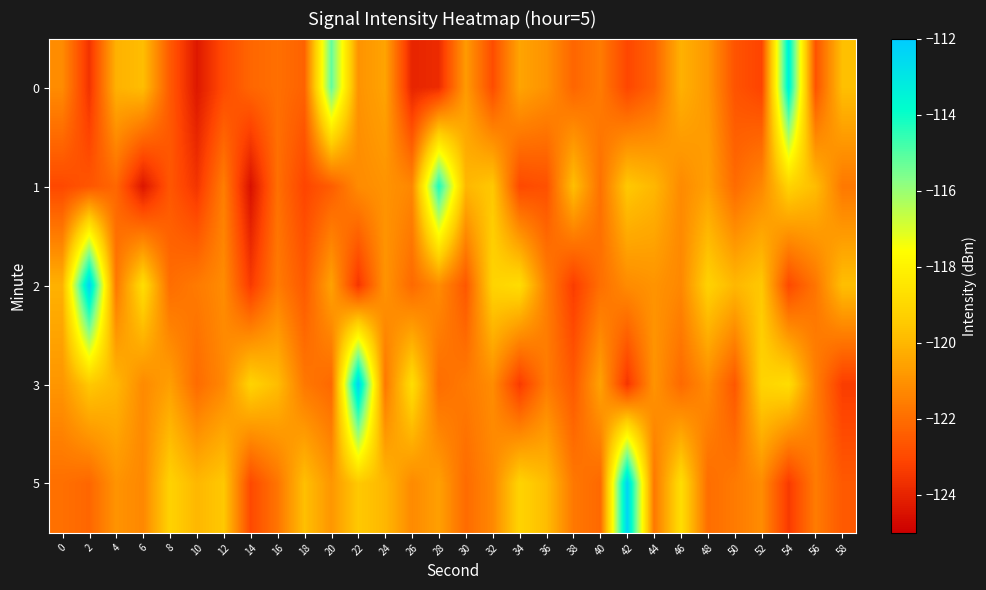

Reading right to left, extract all data points from this chart.

0: 58=-119.8	56=-122.7	54=-113.3	52=-123.1	50=-122.7	48=-120.8	46=-120.2	44=-122.3	42=-123.1	40=-121.6	38=-122.2	36=-121.0	34=-120.5	32=-122.9	30=-120.8	28=-123.8	26=-124.0	24=-120.5	22=-121.0	20=-115.2	18=-122.3	16=-122.0	14=-122.2	12=-122.9	10=-124.3	8=-122.5	6=-119.8	4=-120.1	2=-123.6	0=-121.2
1: 58=-121.7	56=-119.8	54=-119.2	52=-121.3	50=-122.1	48=-120.6	46=-121.2	44=-120.0	42=-119.5	40=-121.9	38=-119.8	36=-122.8	34=-123.0	32=-119.5	30=-120.0	28=-114.2	26=-121.3	24=-121.0	22=-121.2	20=-122.4	18=-123.1	16=-121.9	14=-124.5	12=-121.6	10=-123.5	8=-122.6	6=-124.4	4=-122.2	2=-122.6	0=-123.0
2: 58=-119.8	56=-121.8	54=-123.0	52=-119.5	50=-120.0	48=-119.2	46=-121.3	44=-121.0	42=-121.2	40=-121.9	38=-123.3	36=-121.5	34=-118.8	32=-119.1	30=-122.6	28=-121.2	26=-122.1	24=-120.9	22=-123.5	20=-120.6	18=-122.5	16=-121.6	14=-123.4	12=-121.2	10=-121.6	8=-122.0	6=-118.8	4=-121.7	2=-112.3	0=-120.1
3: 58=-123.3	56=-121.5	54=-118.8	52=-119.1	50=-122.6	48=-121.2	46=-122.1	44=-120.9	42=-123.5	40=-120.6	38=-122.5	36=-121.6	34=-123.4	32=-121.2	30=-121.6	28=-122.0	26=-118.8	24=-121.7	22=-112.3	20=-122.1	18=-121.7	16=-119.8	14=-119.2	12=-121.3	10=-122.1	8=-120.6	6=-121.2	4=-120.0	2=-119.5	0=-120.9
5: 58=-122.5	56=-121.6	54=-123.4	52=-121.2	50=-121.6	48=-122.0	46=-118.8	44=-121.7	42=-112.3	40=-122.1	38=-121.7	36=-119.8	34=-119.2	32=-121.3	30=-122.1	28=-120.6	26=-121.2	24=-120.0	22=-119.5	20=-120.9	18=-119.8	16=-121.8	14=-123.0	12=-119.5	10=-120.0	8=-119.2	6=-121.3	4=-121.0	2=-122.2	0=-121.9